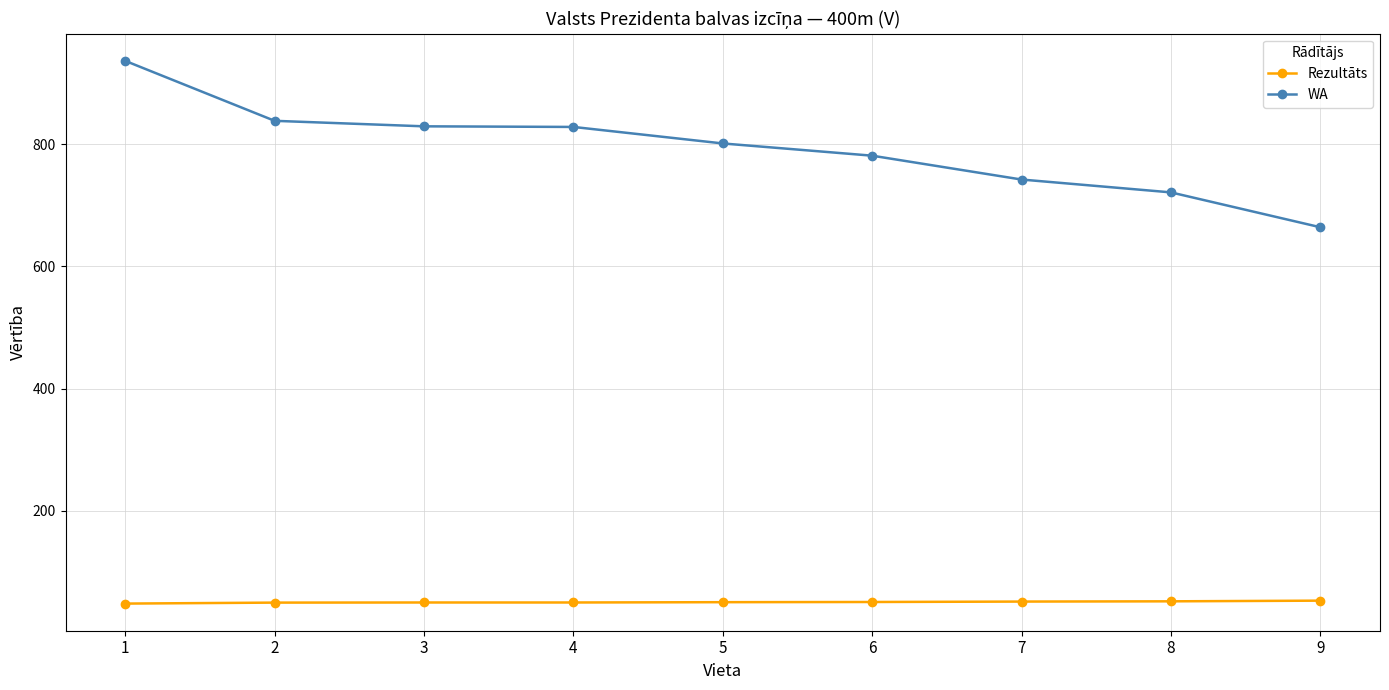

How many lines are shown in the chart?

2